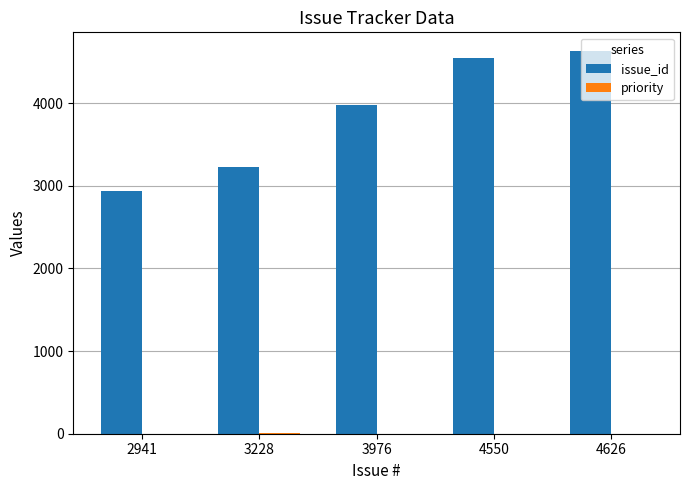

Between 2941 and 4626, which series saw the biggest shift?

issue_id